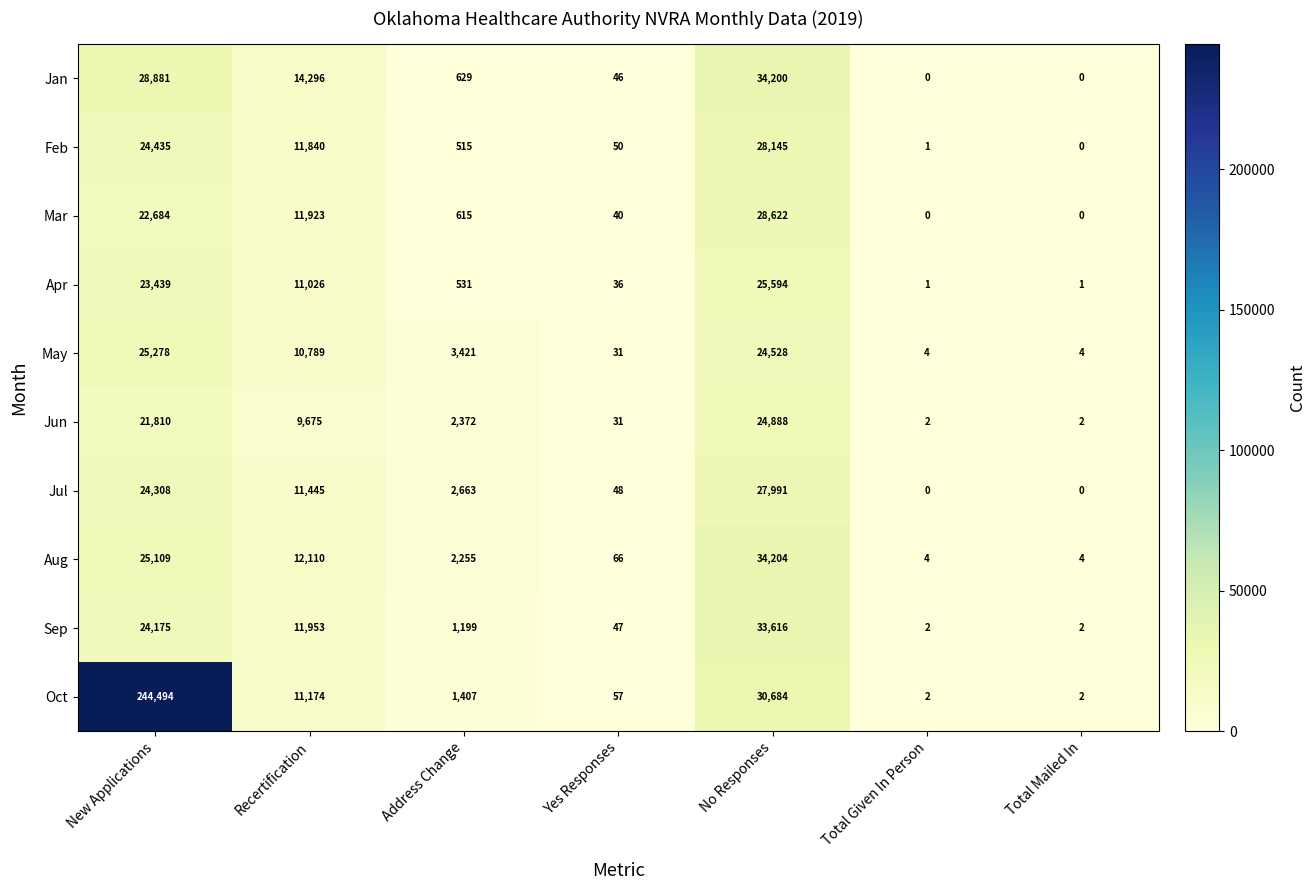

At which label is Jun closest to 12445?

Recertification